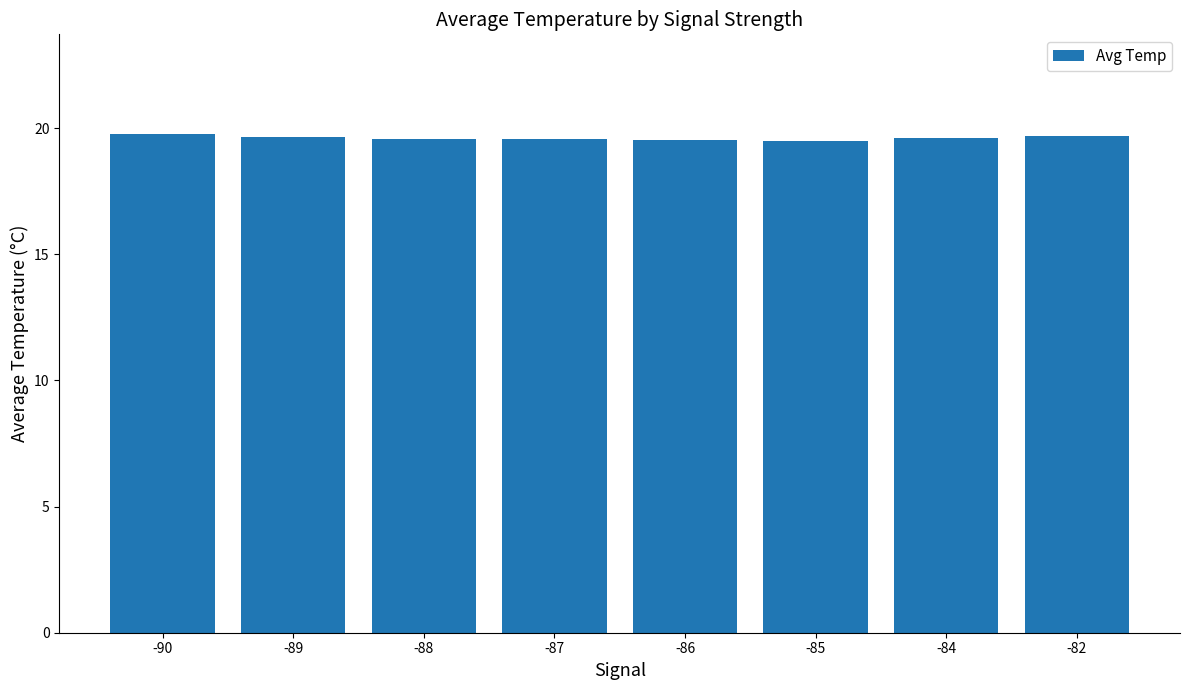

How many values are between 19 and 20?

8